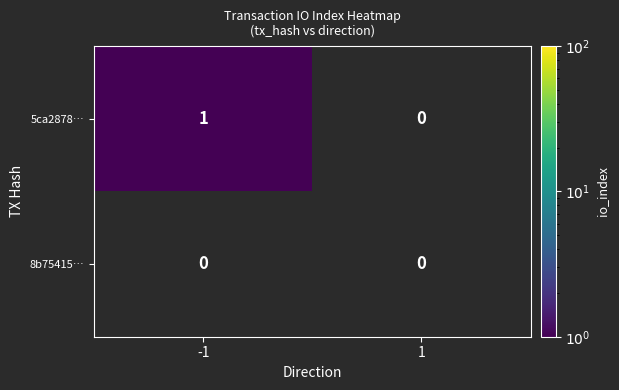

List the labels in order of 5ca2878… value, smallest first.

1, -1